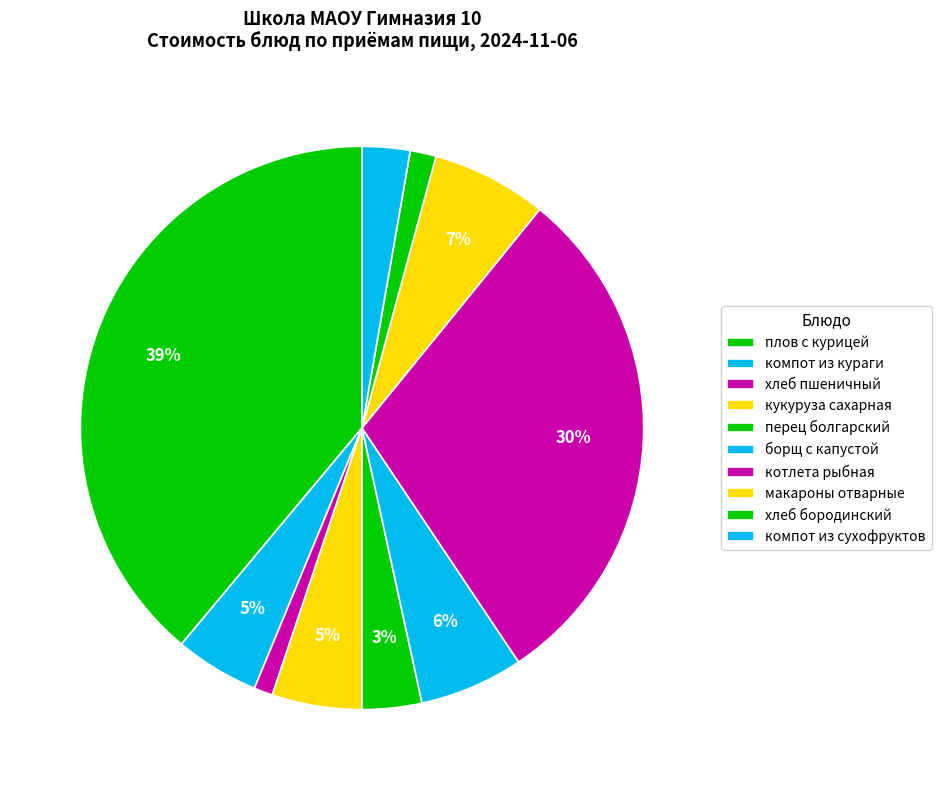

How many segments does this pie chart have?

10